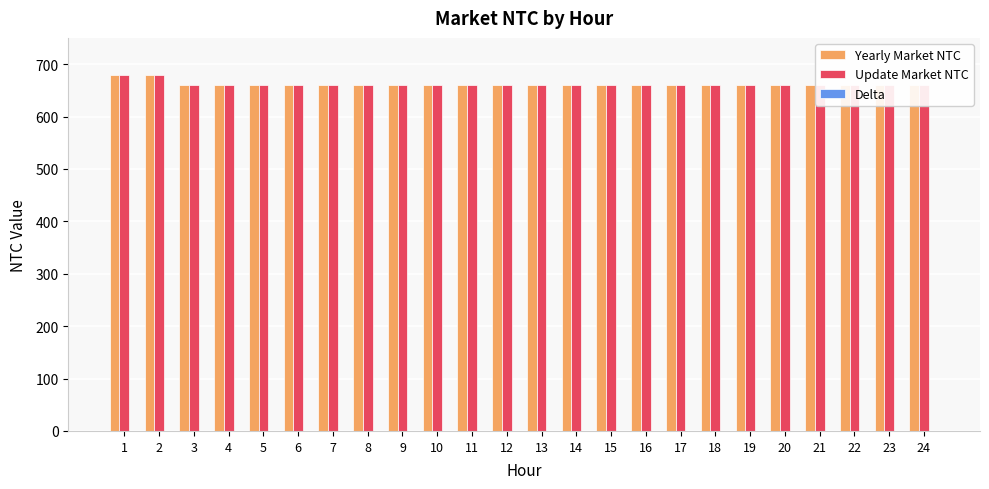

What is the difference between the maximum and minimum values in the Yearly Market NTC series?

20